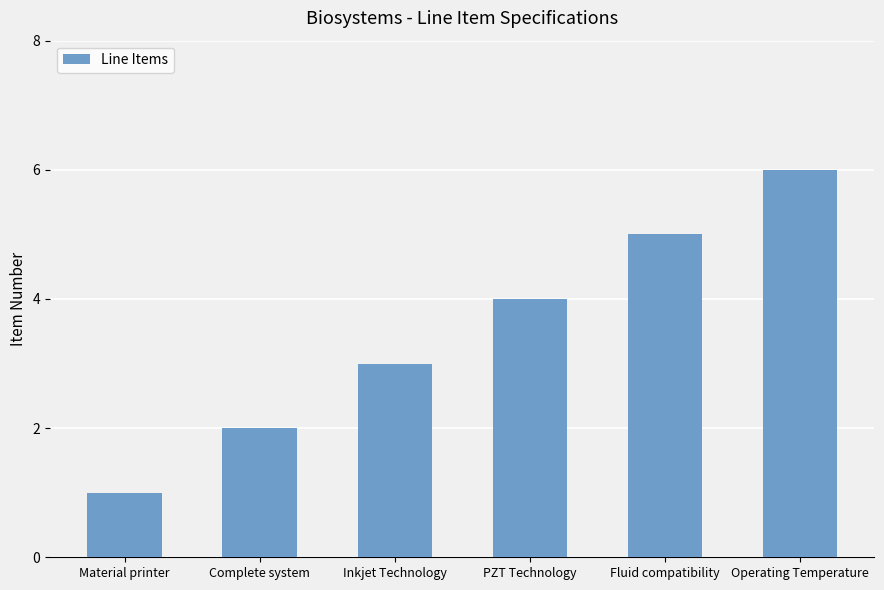

Which label corresponds to the largest value in the chart?

Operating Temperature